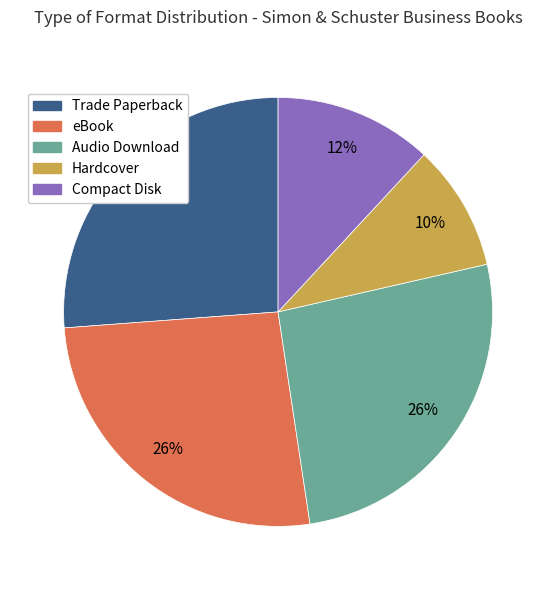

Which slice is the smallest?

Hardcover